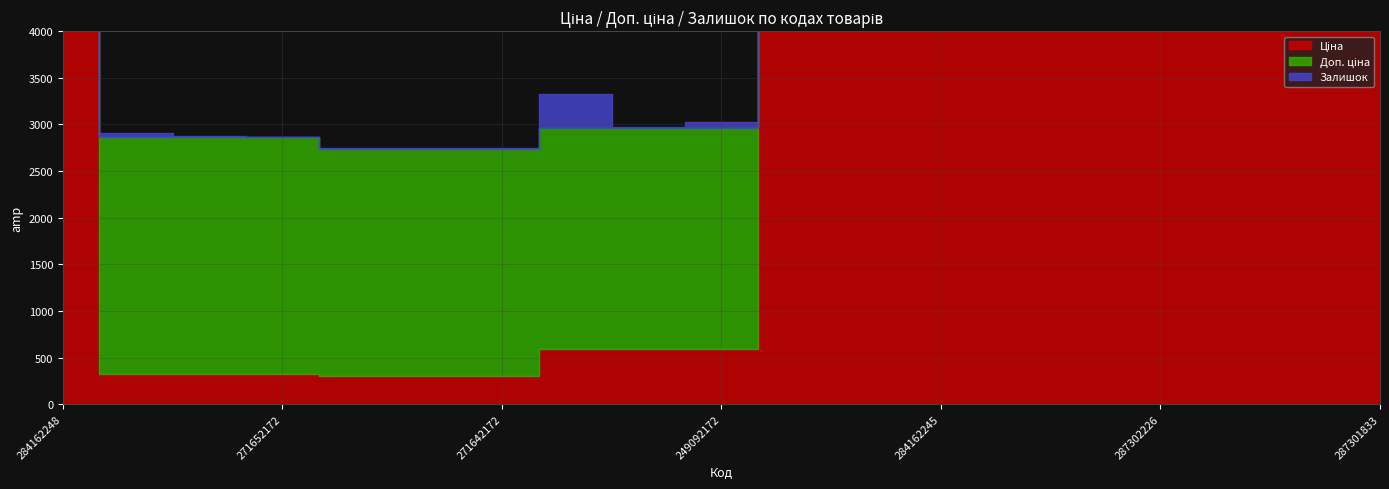

Rank the series at 249092172 from highest to lowest value.

Доп. ціна, Ціна, Залишок